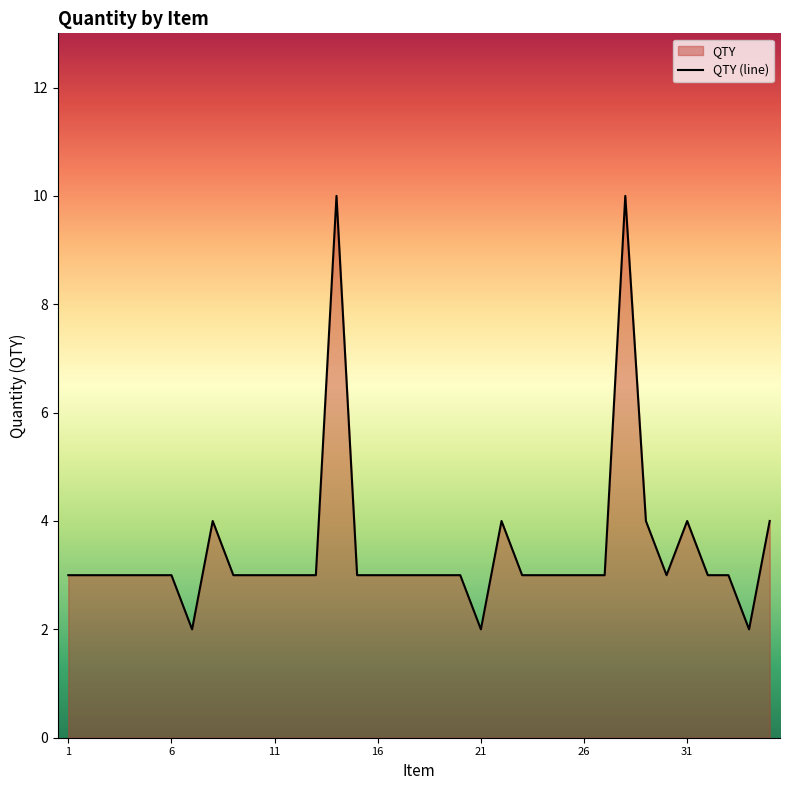

How many data points are less than 3?

3